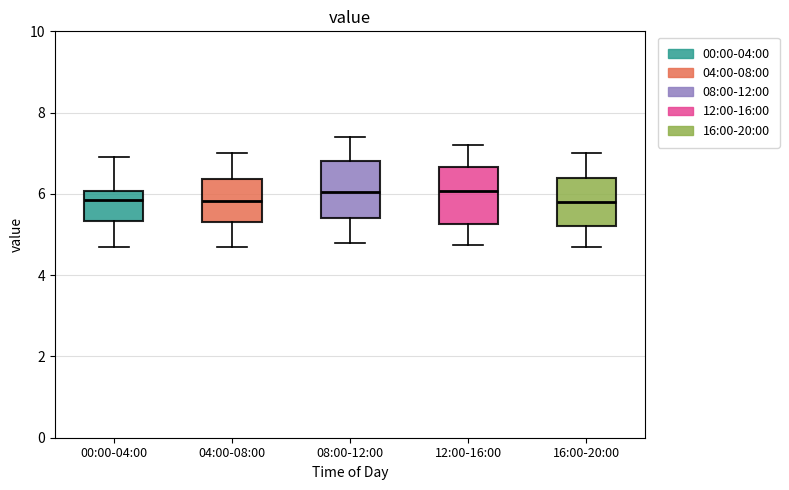

Reading left to right, transcribe this box plot: for each box, give where its median line is, the range the box spans, and where its two whiskers end, as read against the y-axis. The values are not printed on the chart, so give them approximately, as read against the axis.

00:00-04:00: median 5.8, box 5.4 to 6.0, whiskers 4.8 to 7.0
04:00-08:00: median 5.8, box 5.4 to 6.4, whiskers 4.8 to 7.0
08:00-12:00: median 6.0, box 5.4 to 6.8, whiskers 4.8 to 7.4
12:00-16:00: median 6.0, box 5.2 to 6.6, whiskers 4.8 to 7.2
16:00-20:00: median 5.8, box 5.2 to 6.4, whiskers 4.8 to 7.0